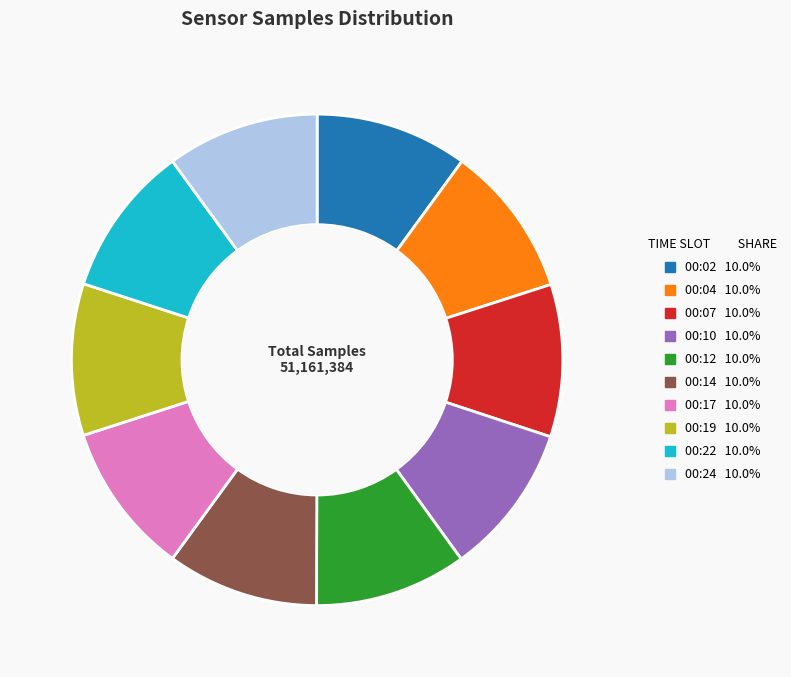

Is 00:07 the majority of the pie?

No